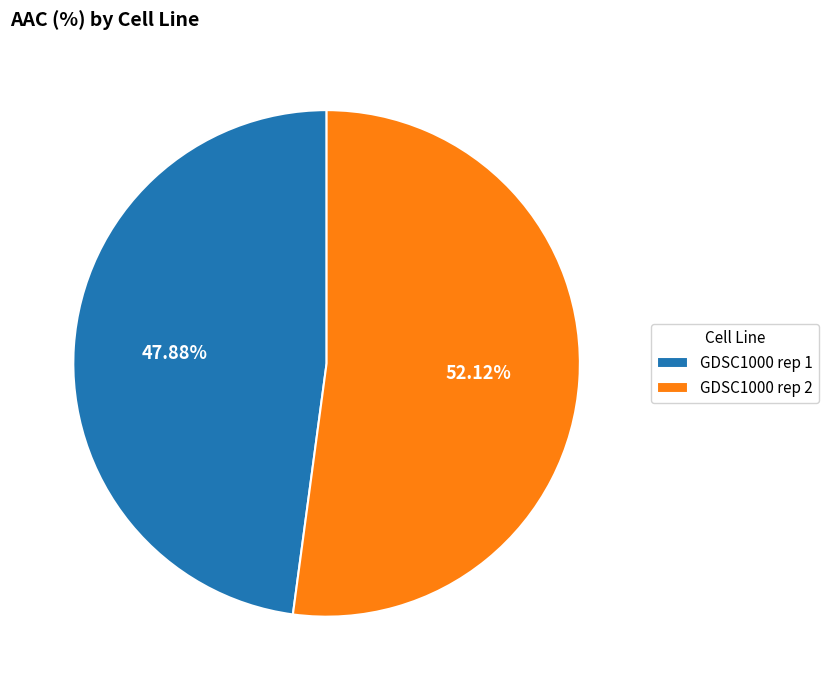

To the nearest percent, what is the difference between the largest and smallest slice percentages?

4%